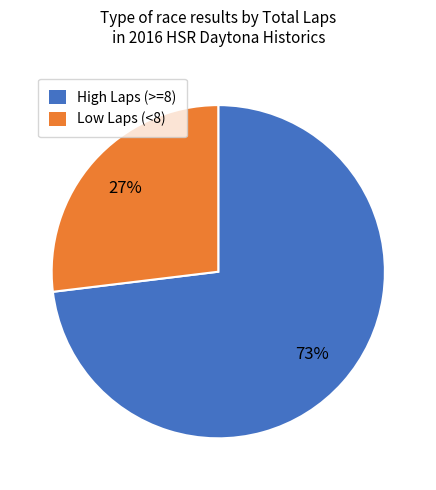

Is there a majority slice in this chart?

Yes